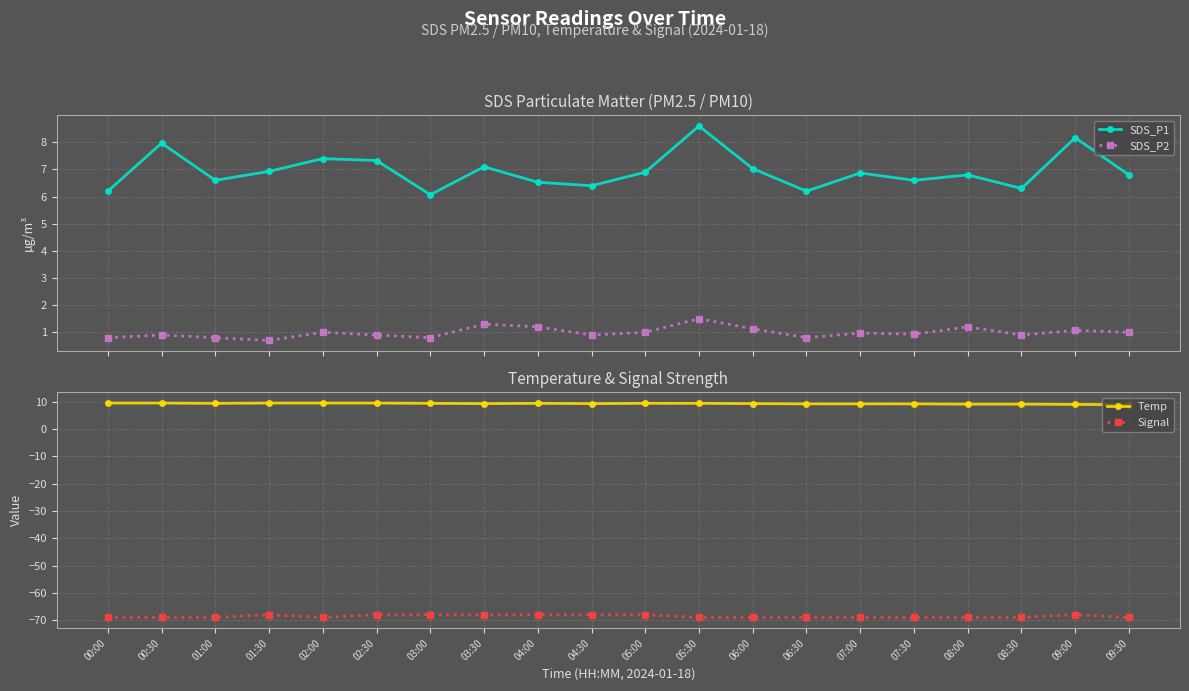

What is the label of the 3rd point from the right?

08:30